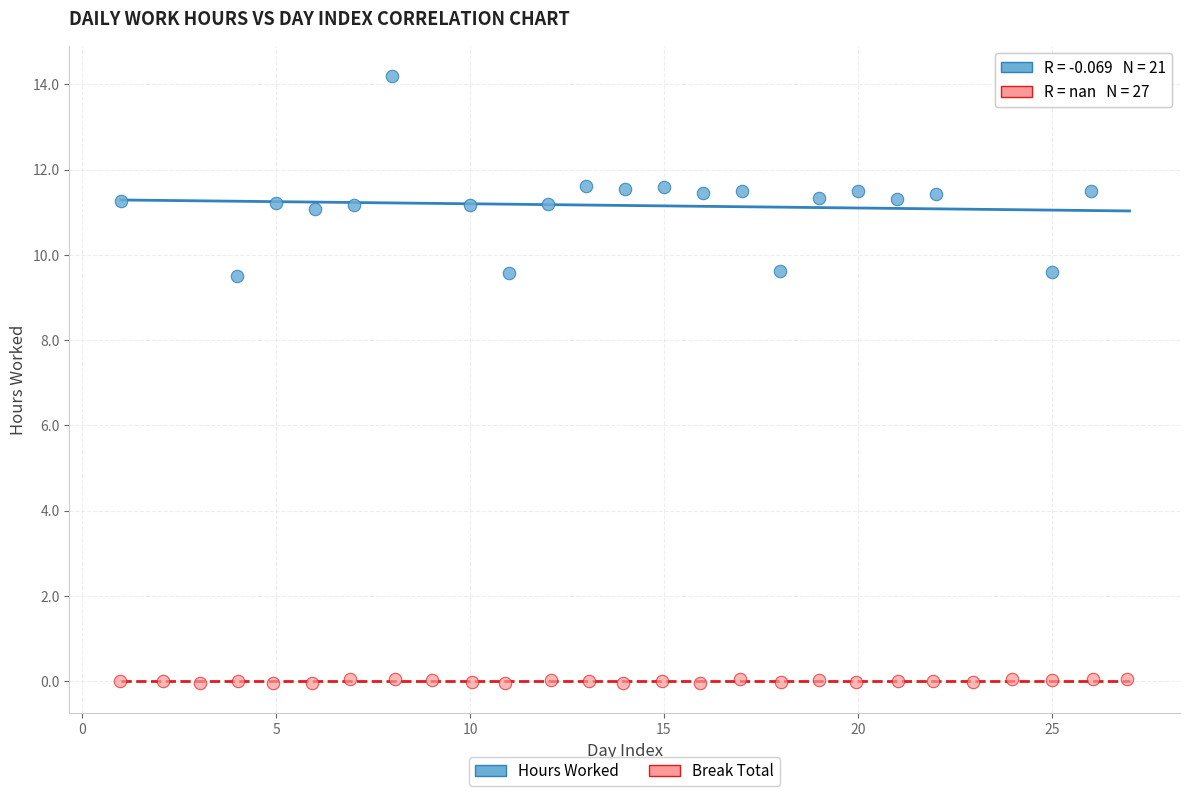

What are all the series names shown in the legend?

Hours Worked, Break Total